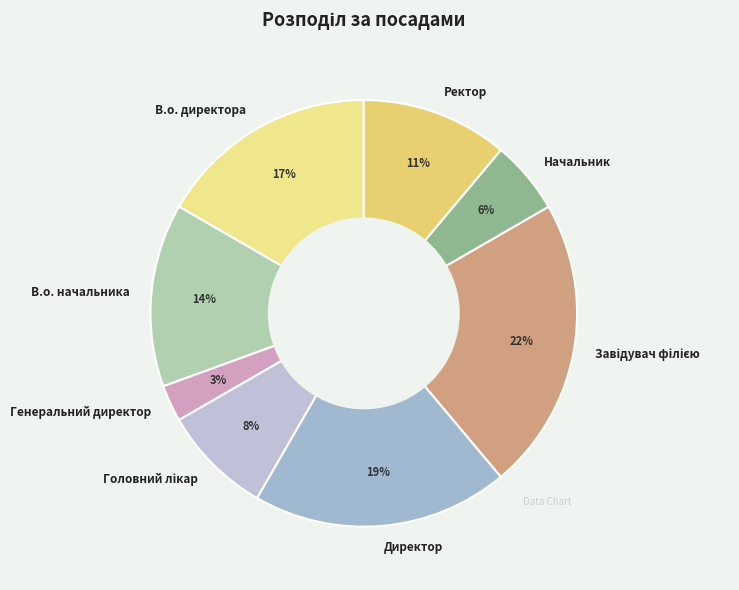

Does any single category account for the majority?

No